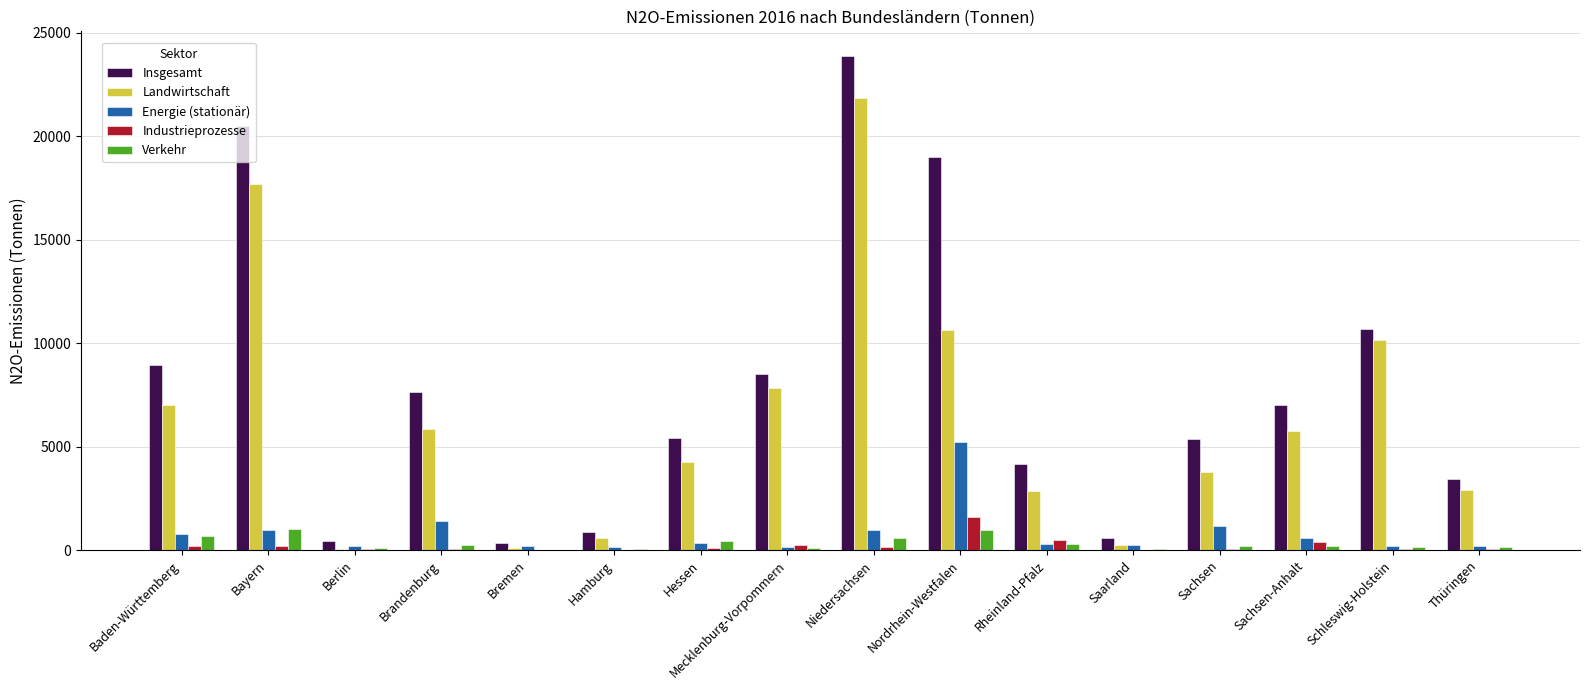

Between Berlin and Mecklenburg-Vorpommern, which series saw the biggest shift?

Insgesamt